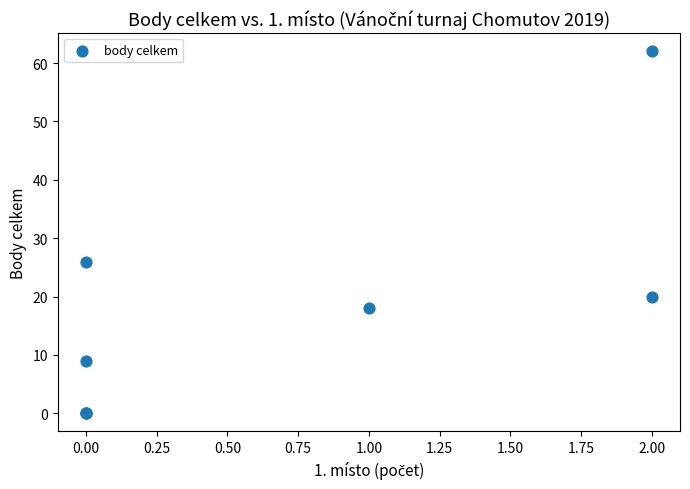

What Y value in the scatter plot is closest to 31?

26